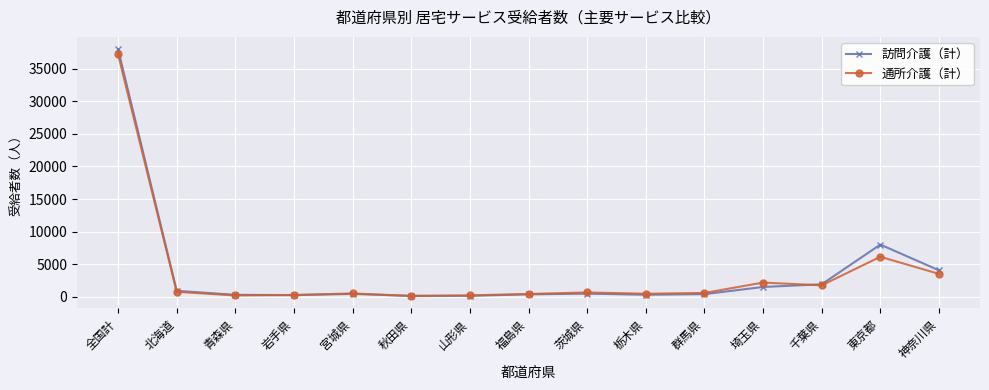

Count the number of categories in the chart.

15